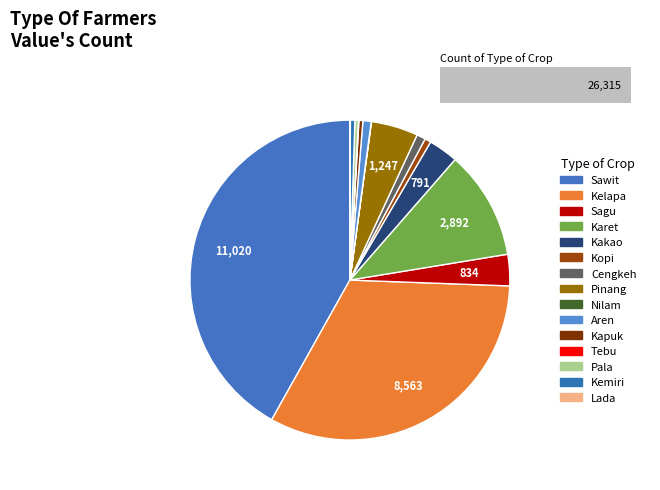

To the nearest percent, what is the difference between the largest and smallest slice percentages?

42%